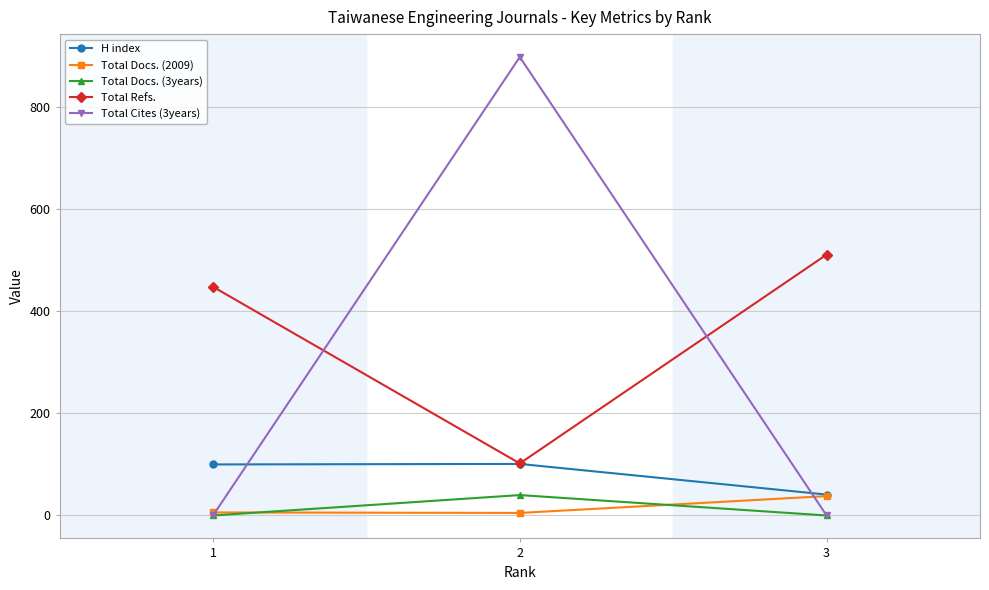

The value of Total Docs. (2009) at 3 is 38. True or false?

True